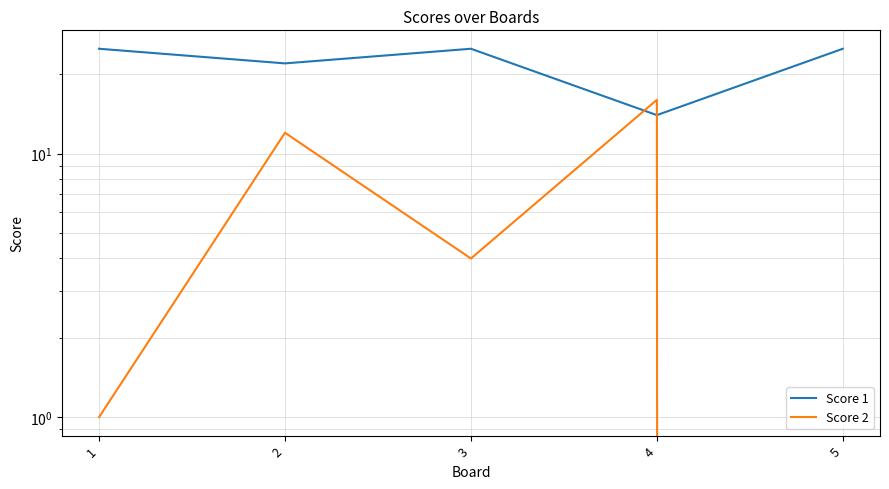

After their last crossing, which series has the higher values: Score 2 or Score 1?

Score 1